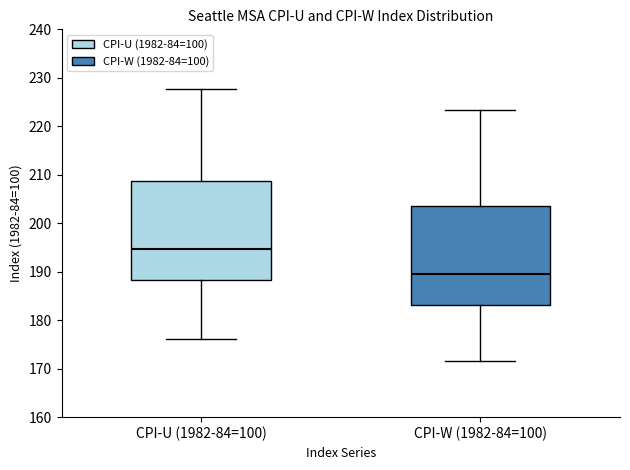

Reading left to right, transcribe this box plot: for each box, give where its median line is, the range the box spans, and where its two whiskers end, as read against the y-axis. The values are not printed on the chart, so give them approximately, as read against the axis.

CPI-U (1982-84=100): median 195, box 188 to 209, whiskers 176 to 228
CPI-W (1982-84=100): median 190, box 183 to 204, whiskers 172 to 223